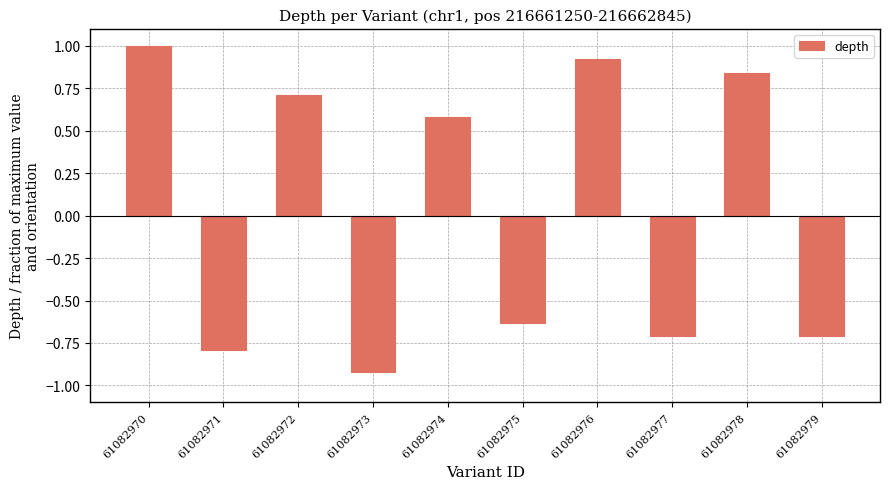

What is the sum of the values at 61082971 and 61082976?

0.1